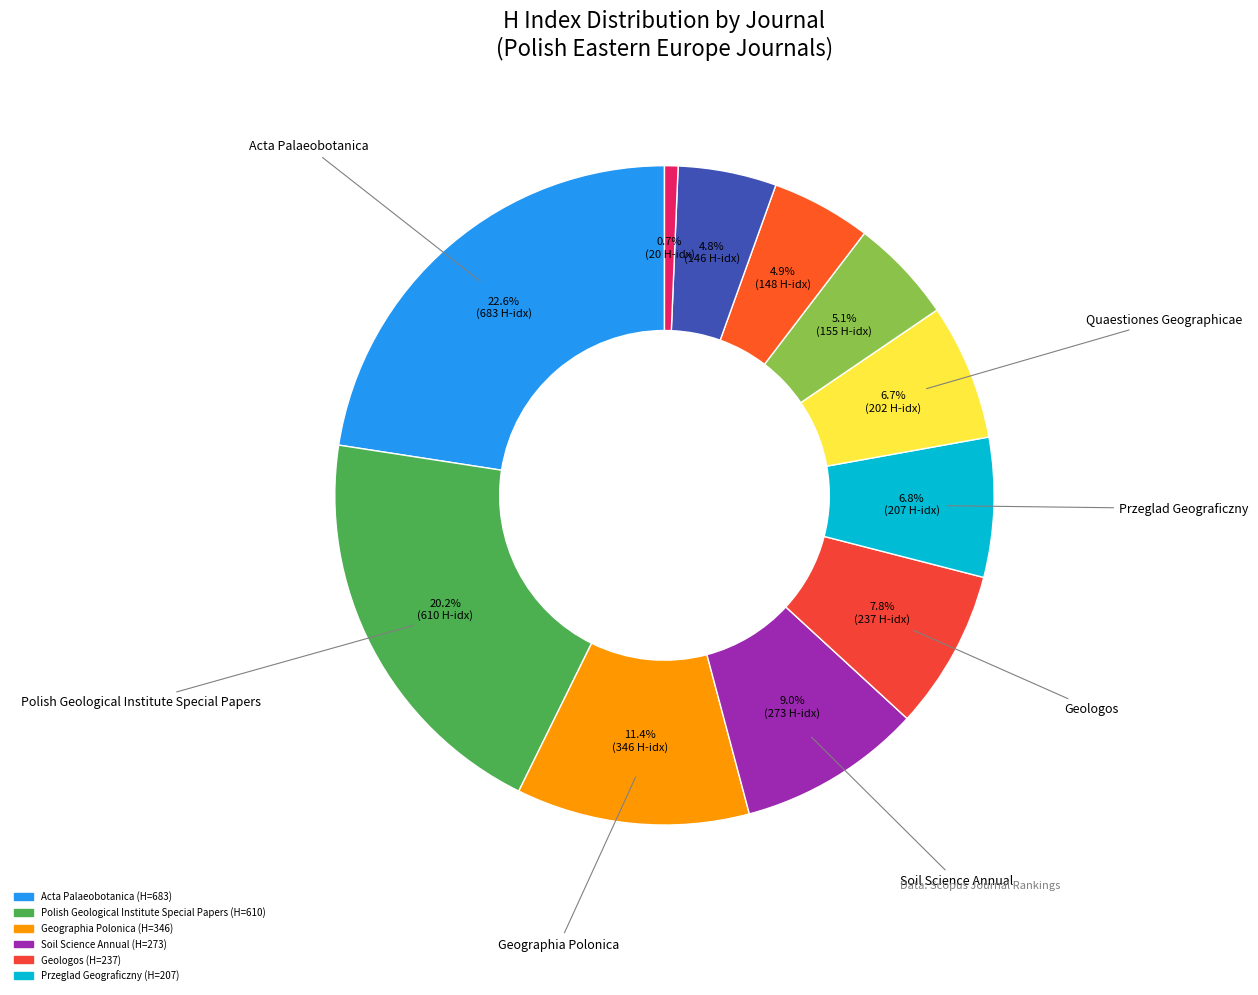

Which category has the biggest portion of the pie?

Acta Palaeobotanica